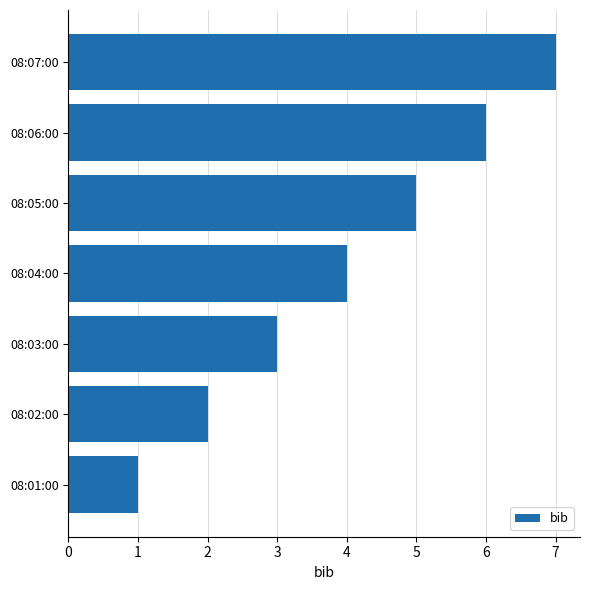

The value at 08:02:00 is 3. True or false?

False